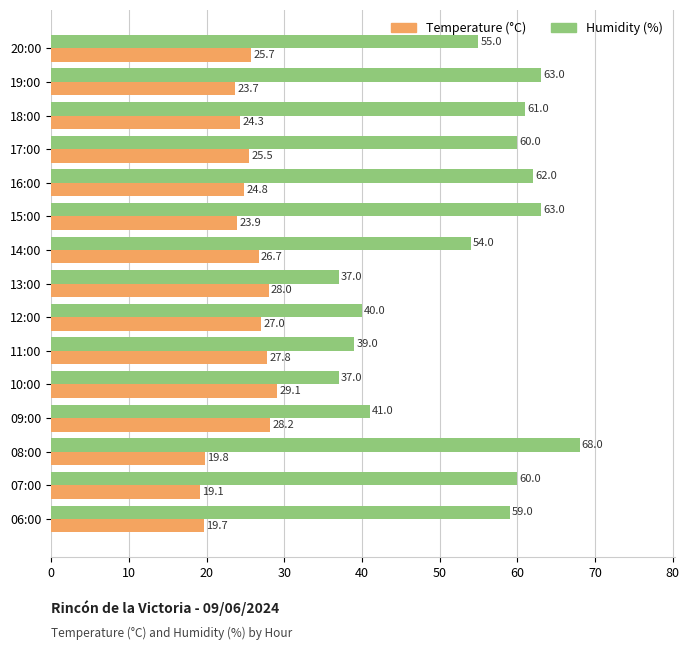

What is the difference between the highest and lowest values at 14:00?

27.3